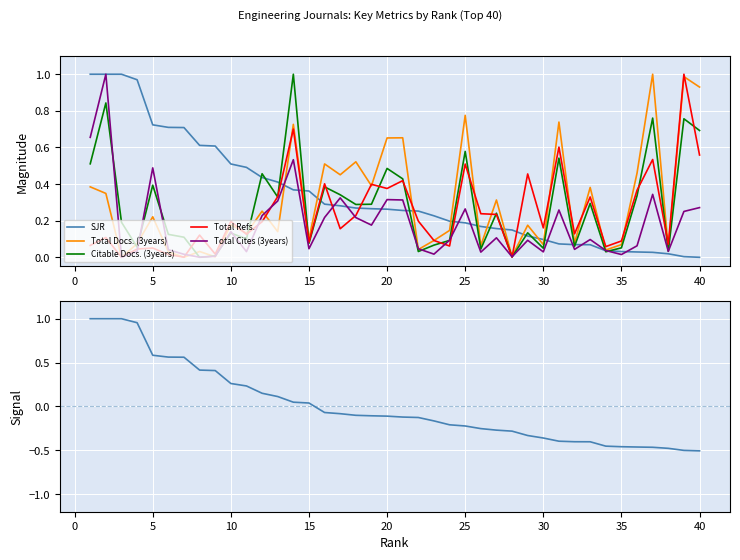

True or false: Citable Docs. (3years) has more than 0 points higher than both neighbors.

True